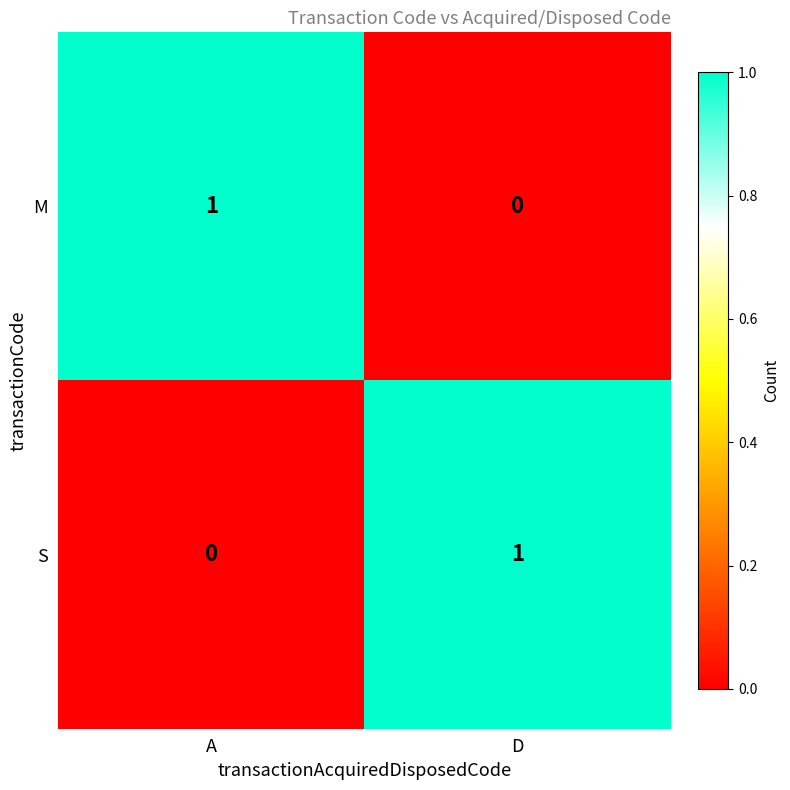

Is the value of S at A greater than the value of M at A?

No